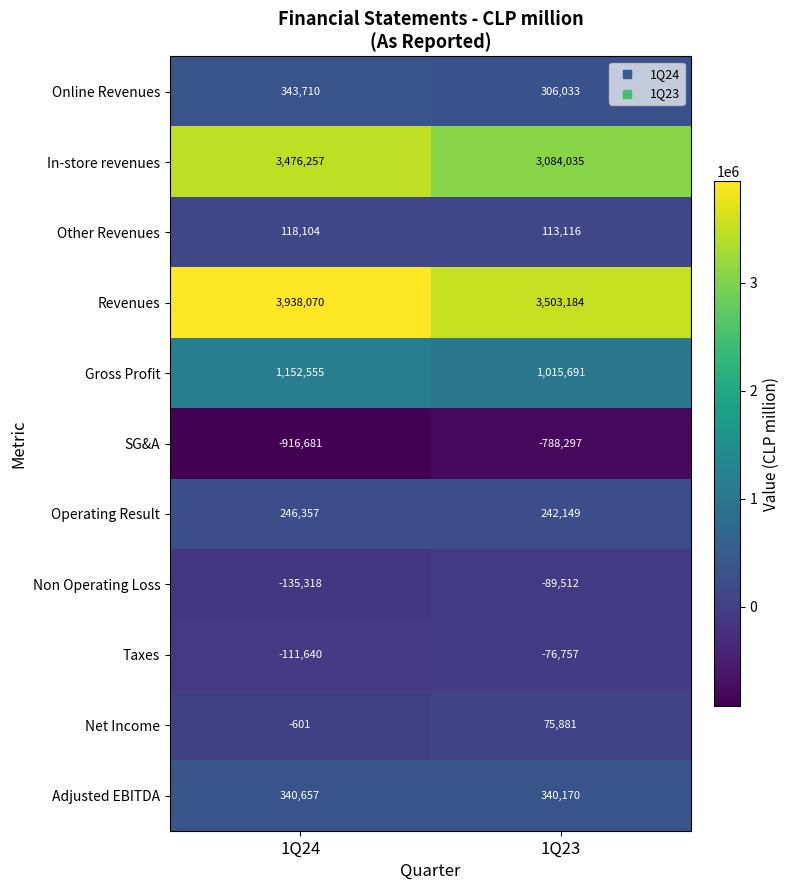

Where is Taxes nearest to the value -94198?

1Q23